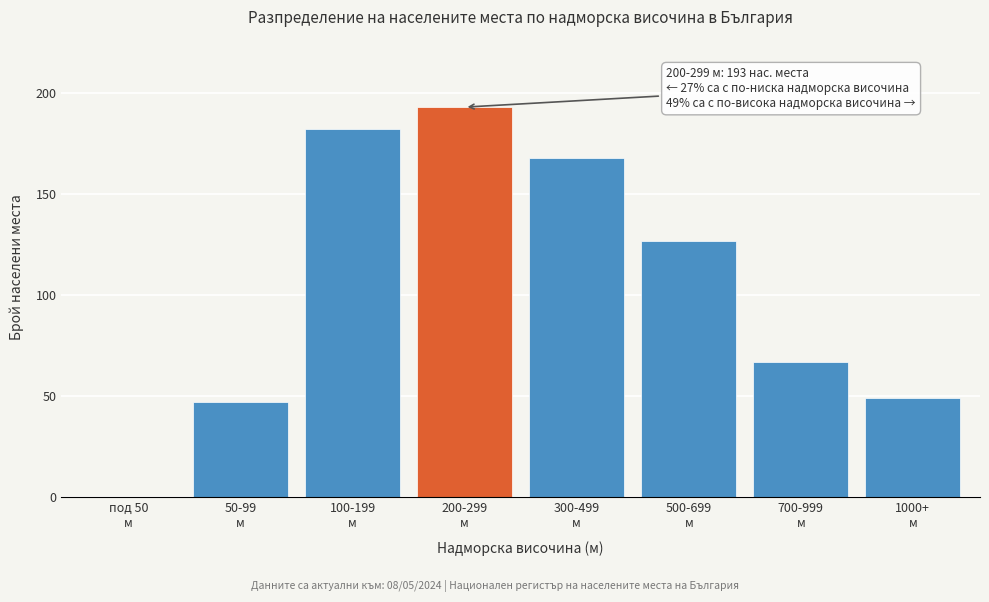

What is the greatest value displayed?

193